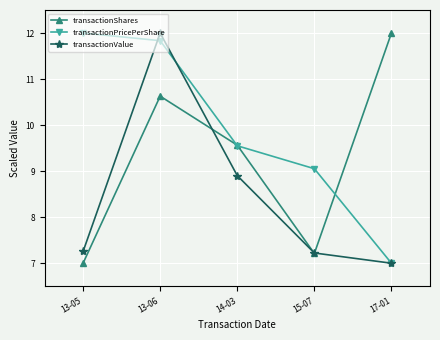

What is the label of the 3rd point from the right?

14-03